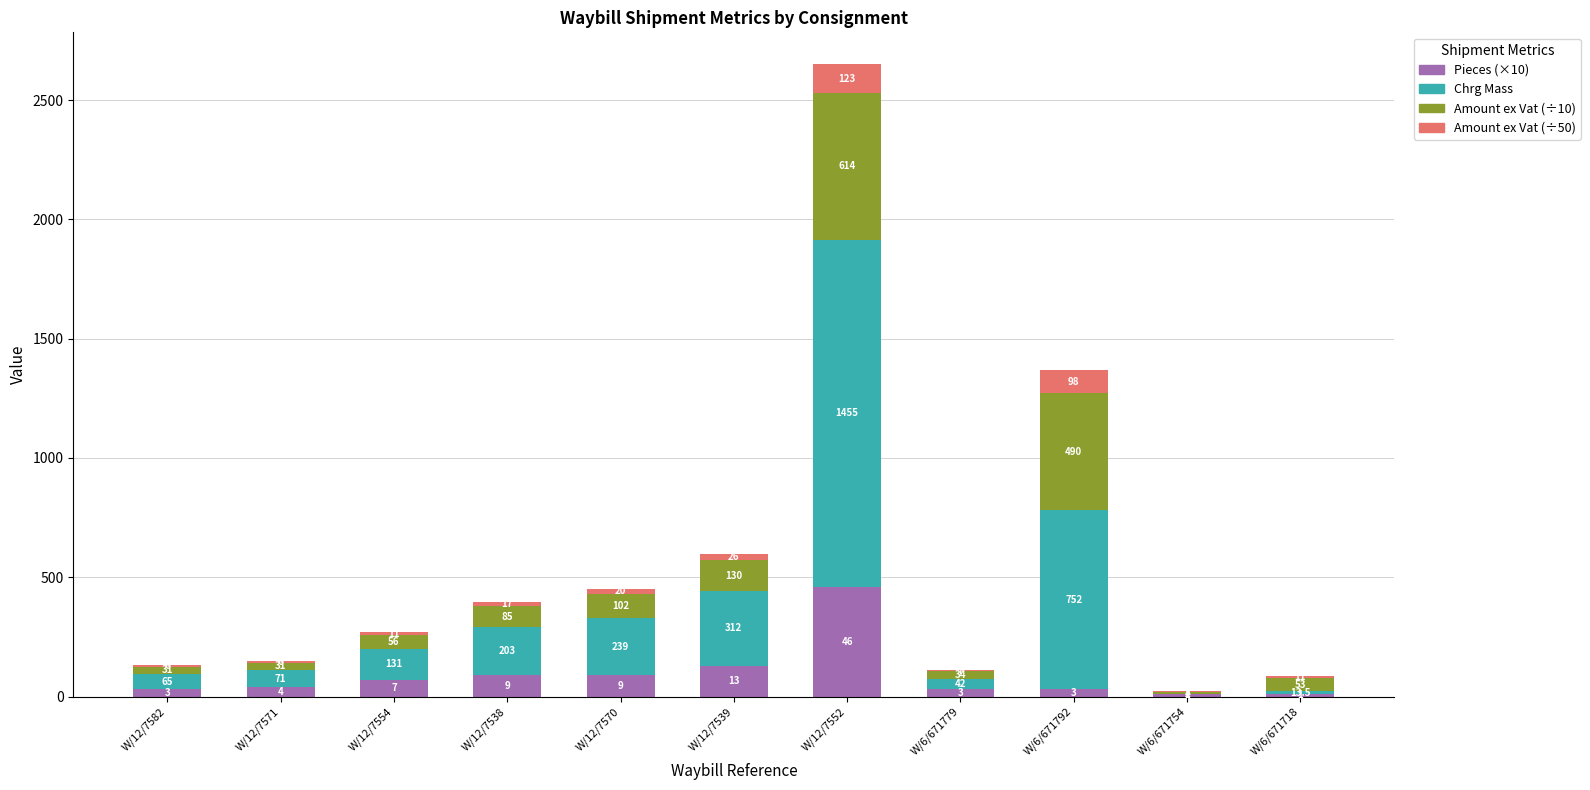

The Pieces (×10) series shows 30.0 at W/6/671779. True or false?

True